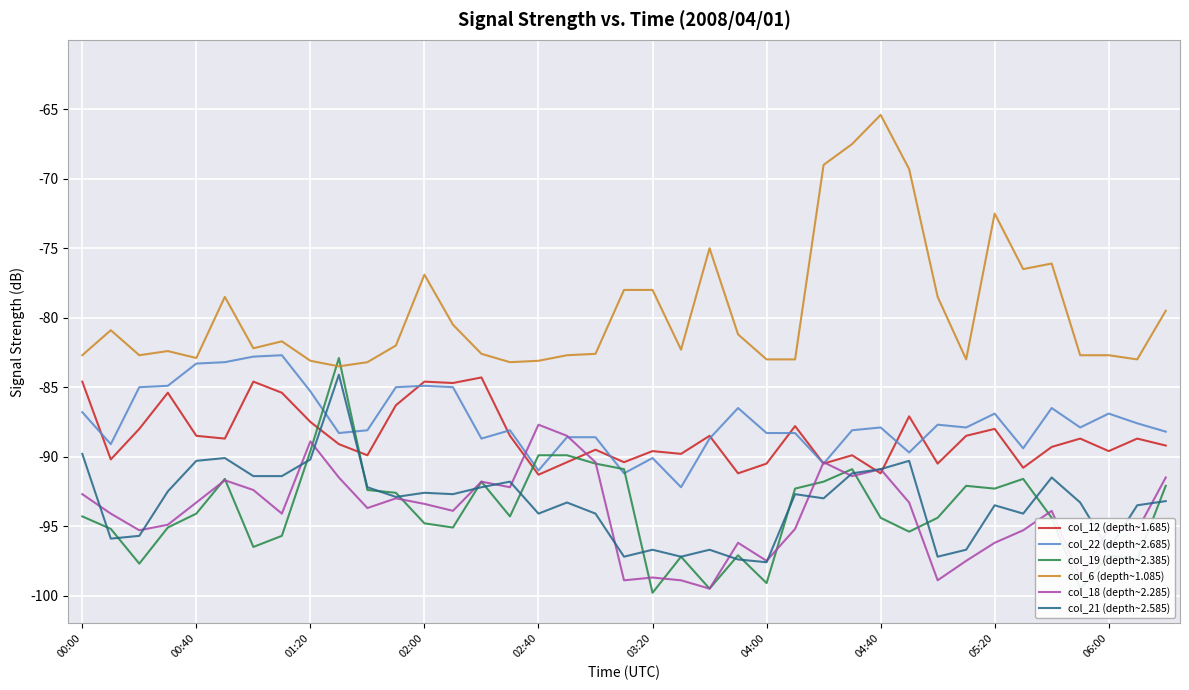

True or false: col_12 (depth~1.685) has more than 0 interior local peaks.

True